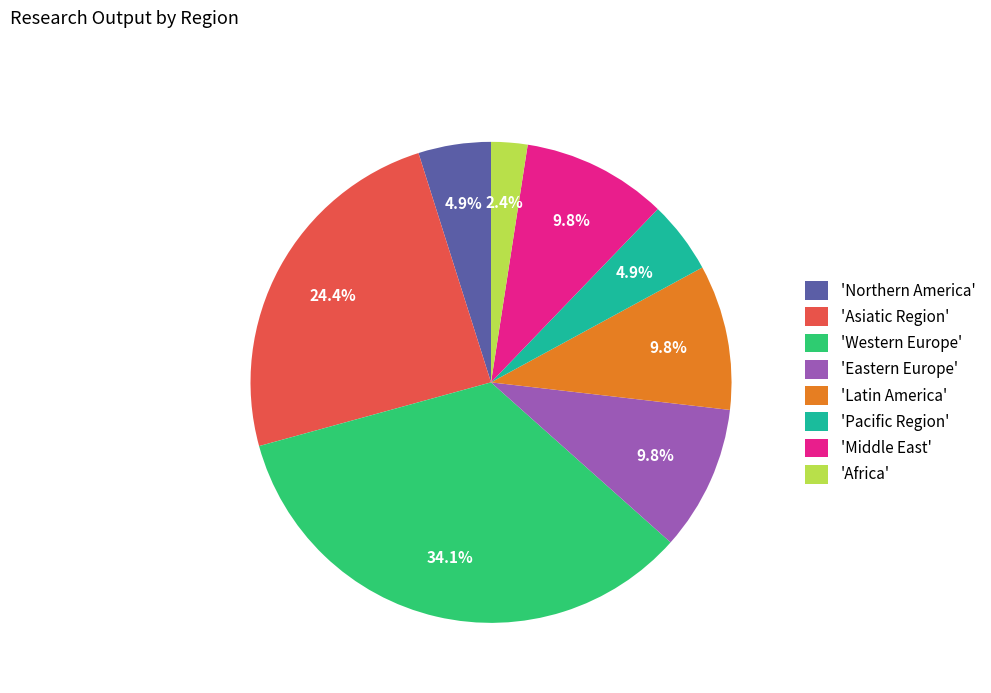

To the nearest percent, what is the difference between the largest and smallest slice percentages?

32%